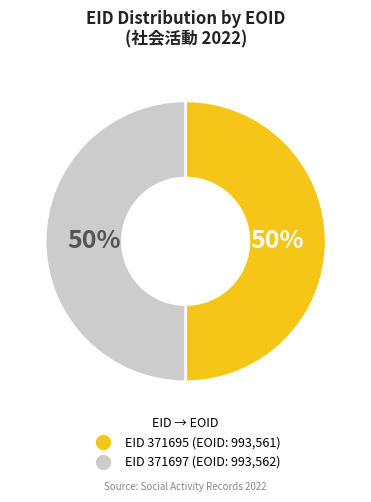

Count the number of slices in the pie.

2